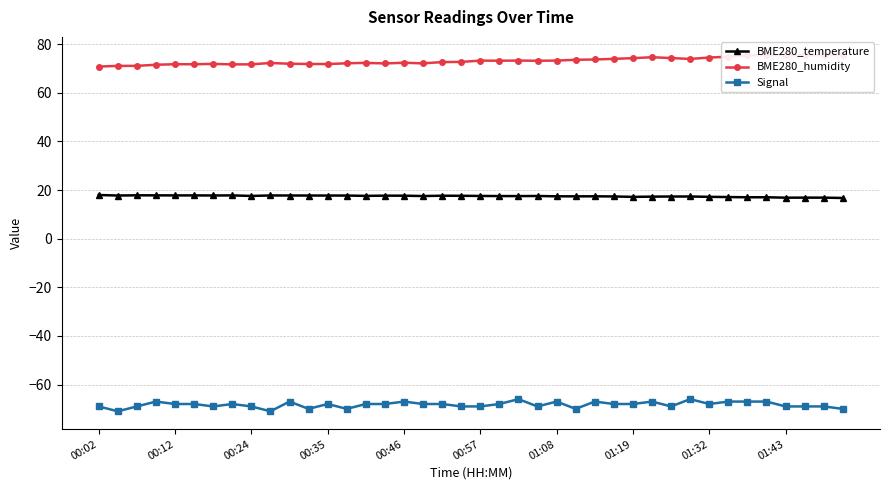

True or false: BME280_humidity and Signal intersect in this chart.

False